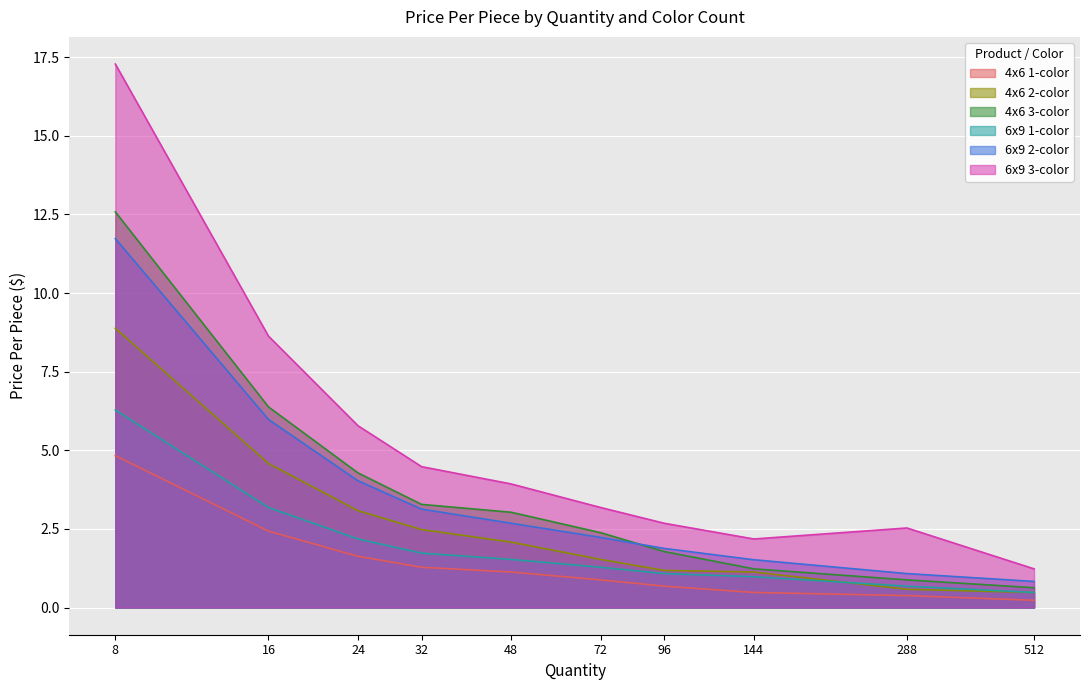

Reading left to right, transcribe all the data shown in this chart.

4x6 1-color: 4.8	2.4	1.6	1.3	1.1	0.9	0.7	0.5	0.4	0.2
4x6 2-color: 8.9	4.6	3.1	2.5	2.1	1.5	1.2	1.1	0.6	0.5
4x6 3-color: 12.6	6.4	4.3	3.3	3.0	2.4	1.8	1.2	0.9	0.6
6x9 1-color: 6.3	3.2	2.2	1.7	1.5	1.3	1.1	1.0	0.7	0.5
6x9 2-color: 11.7	6.0	4.0	3.1	2.7	2.2	1.9	1.5	1.1	0.8
6x9 3-color: 17.3	8.6	5.8	4.5	3.9	3.2	2.7	2.2	2.5	1.2